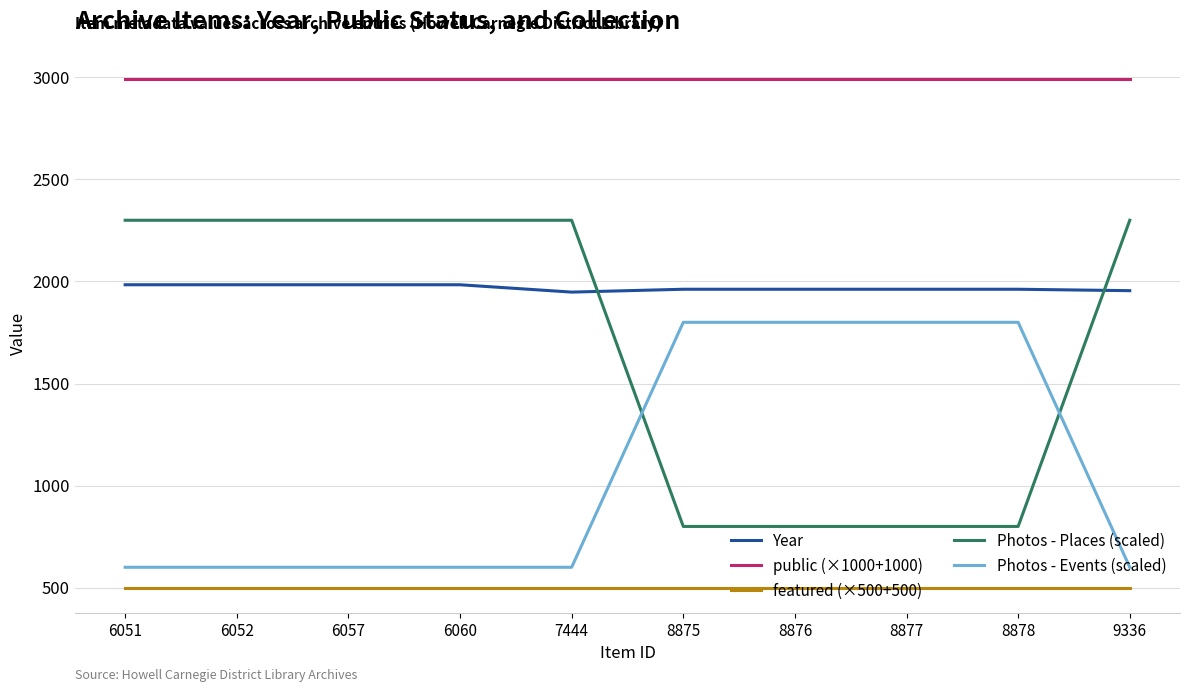

True or false: public (×1000+1000) and featured (×500+500) intersect in this chart.

False